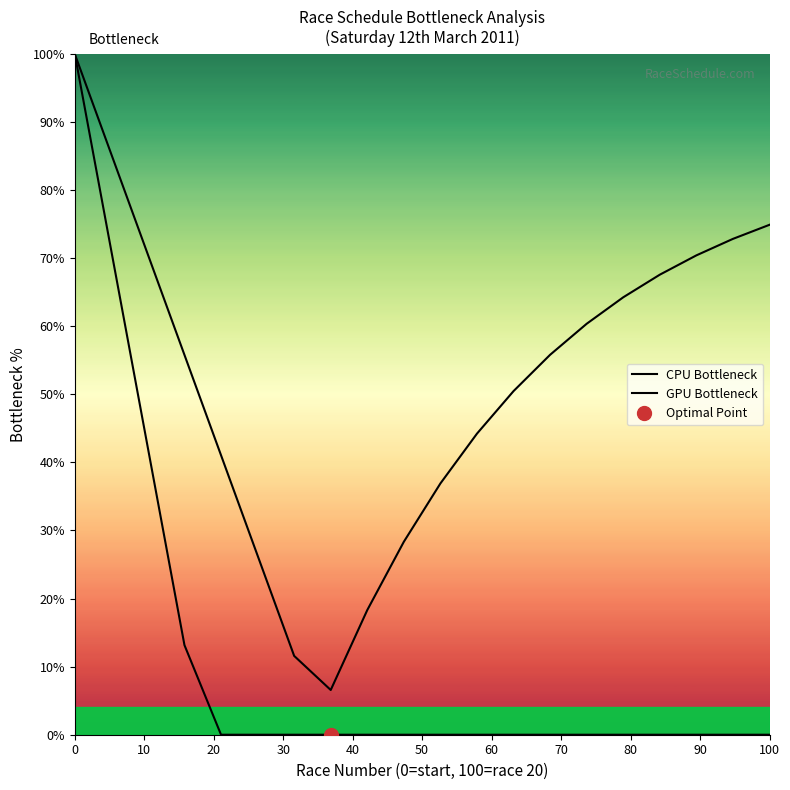

Reading right to left, what are all the values shown in this chart?

CPU Bottleneck: 0.0	0.0	0.0	0.0	0.0	0.0	0.0	0.0	0.0	0.0	0.0	0.0	0.0	0.0	0.0	0.0	13.2	42.1	71.1	100.0
GPU Bottleneck: 74.9	72.8	70.4	67.6	64.3	60.4	55.8	50.5	44.2	36.9	28.3	18.3	6.6	11.6	26.3	41.1	55.8	70.5	85.3	100.0